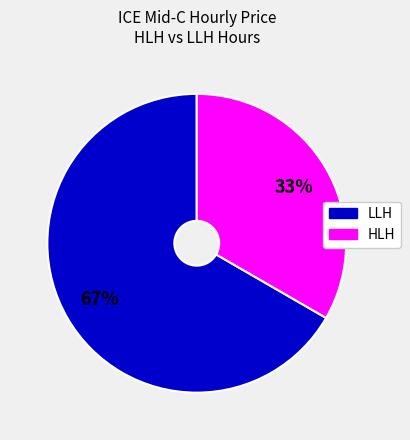

To the nearest percent, what is the combined percentage of HLH and LLH?

100%